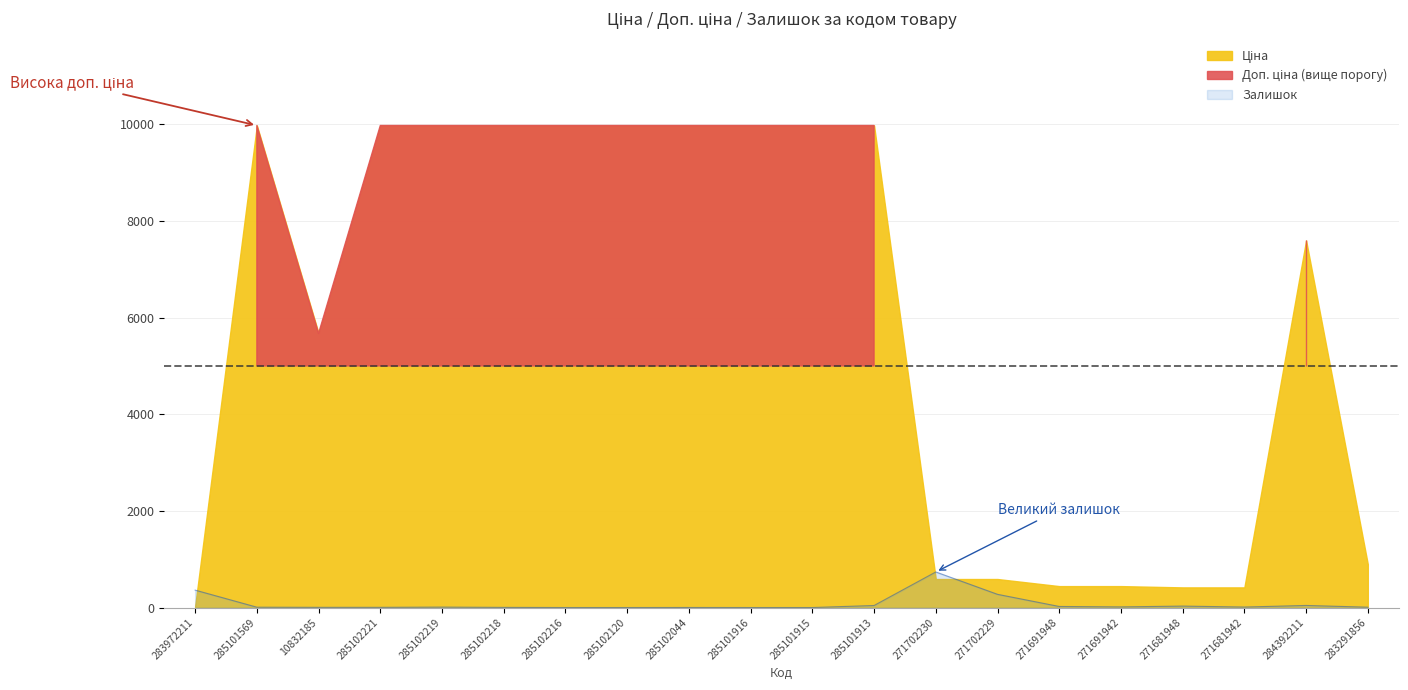

Reading left to right, what are all the values shown in this chart?

Ціна: 32.0	9975.0	5673.8	9975.0	9975.0	9975.0	9975.0	9975.0	9975.0	9975.0	9975.0	9975.0	589.9	589.9	443.1	443.1	416.6	416.6	7596.5	895.9
Доп. ціна: 3205.0	9975.0	5673.8	9975.0	9975.0	9975.0	9975.0	9975.0	9975.0	9975.0	9975.0	9975.0	1081.7	1081.7	3545.0	3545.0	3332.5	3332.5	7596.5	3583.6
Залишок: 360.0	7.0	4.0	4.0	9.0	3.0	0.0	0.0	1.0	0.0	0.0	42.0	736.0	273.0	22.0	13.0	30.0	10.0	43.0	7.0